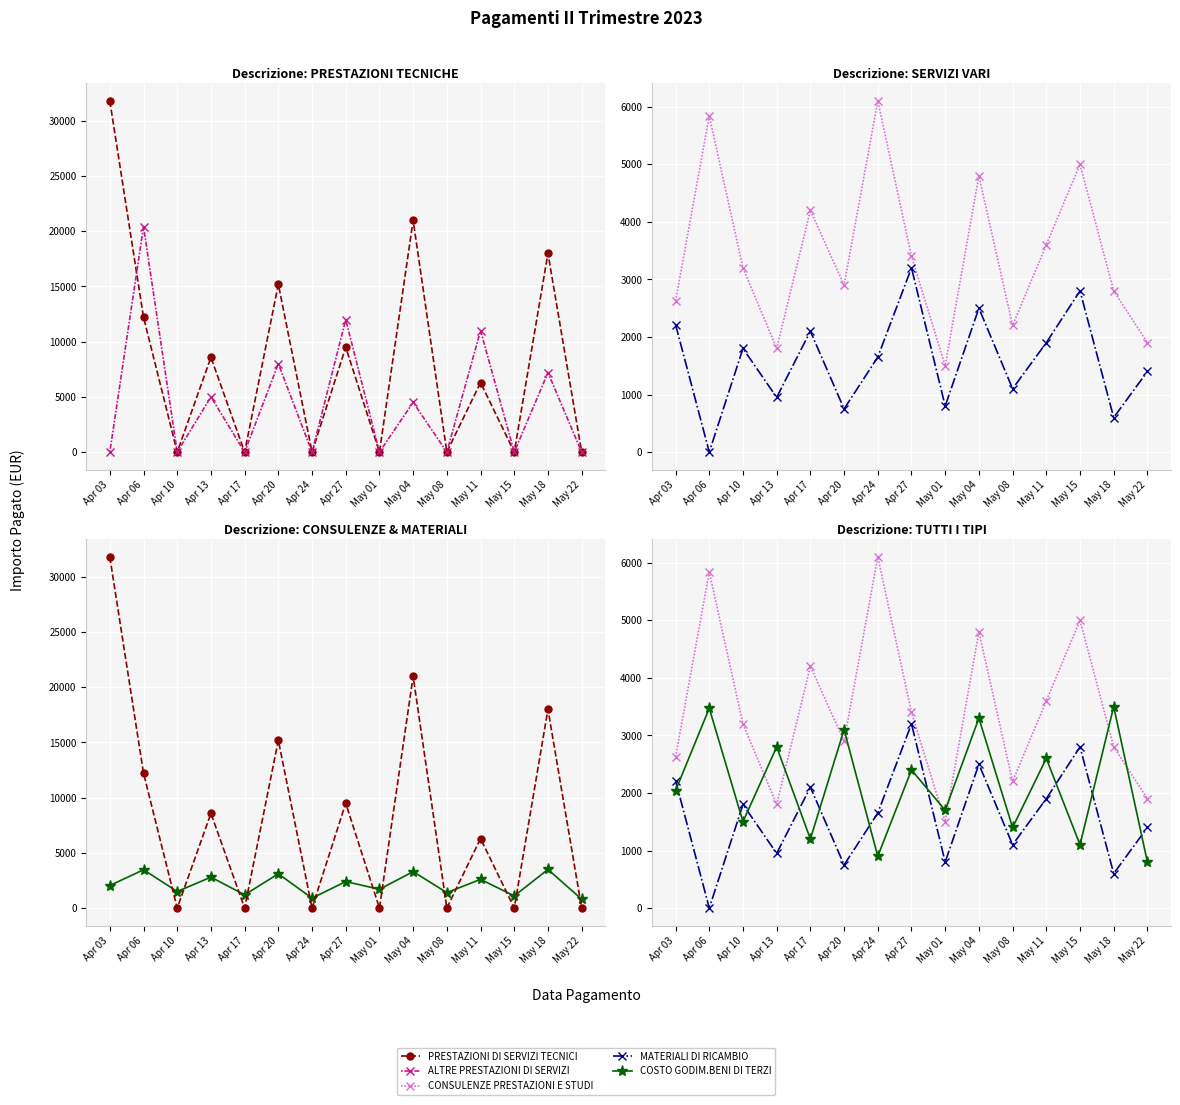

Where do ALTRE PRESTAZIONI DI SERVIZI and COSTO GODIM.BENI DI TERZI first cross each other?

Apr 03 and Apr 06